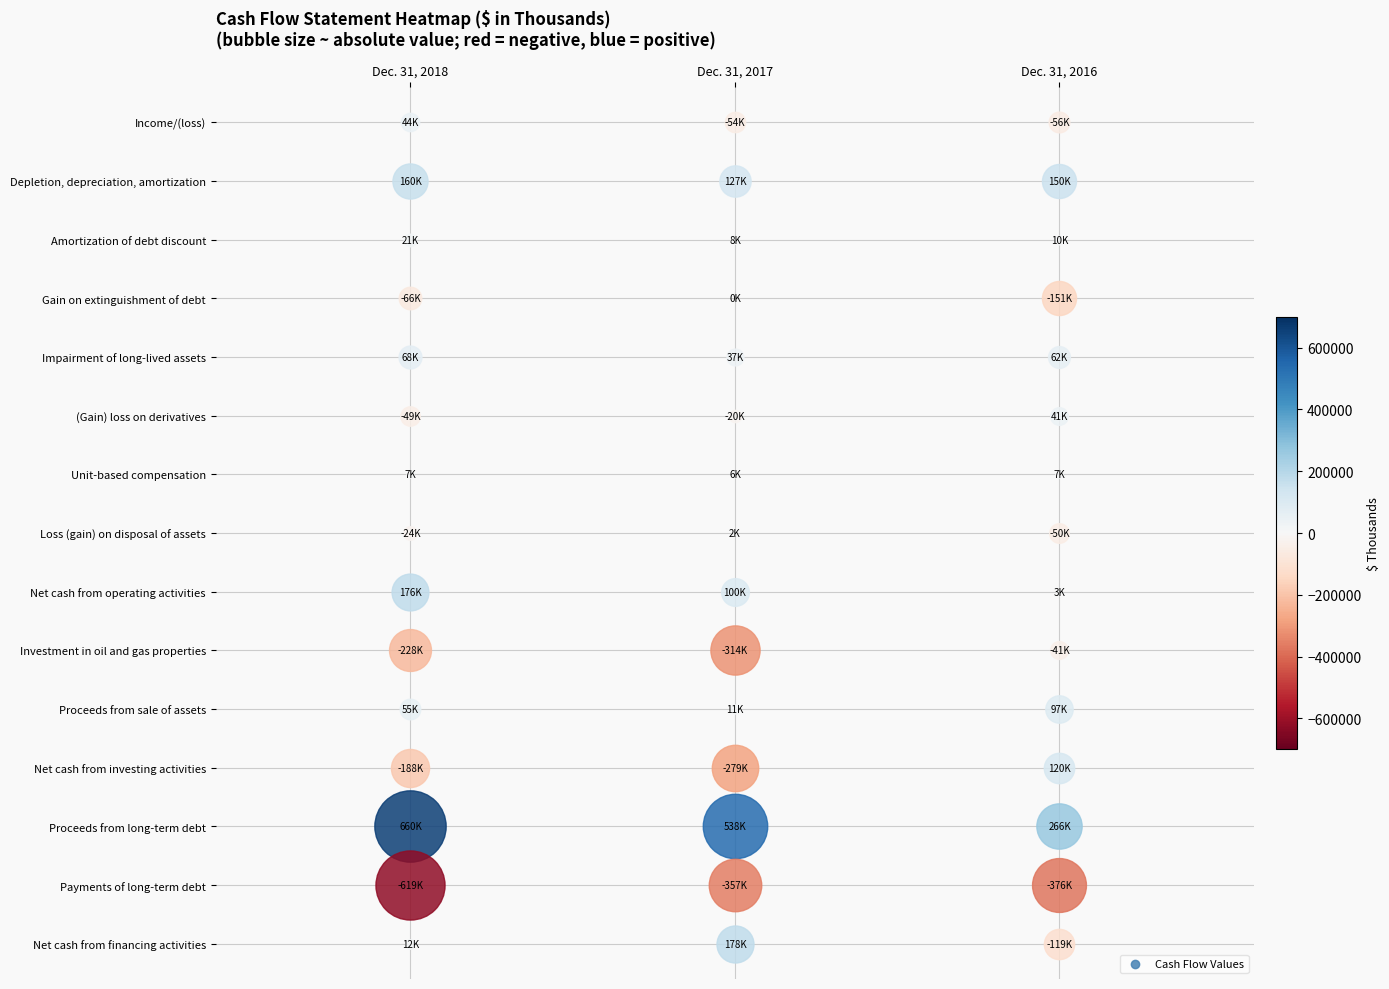

The Net cash from investing activities series shows -279236 at 1. True or false?

True